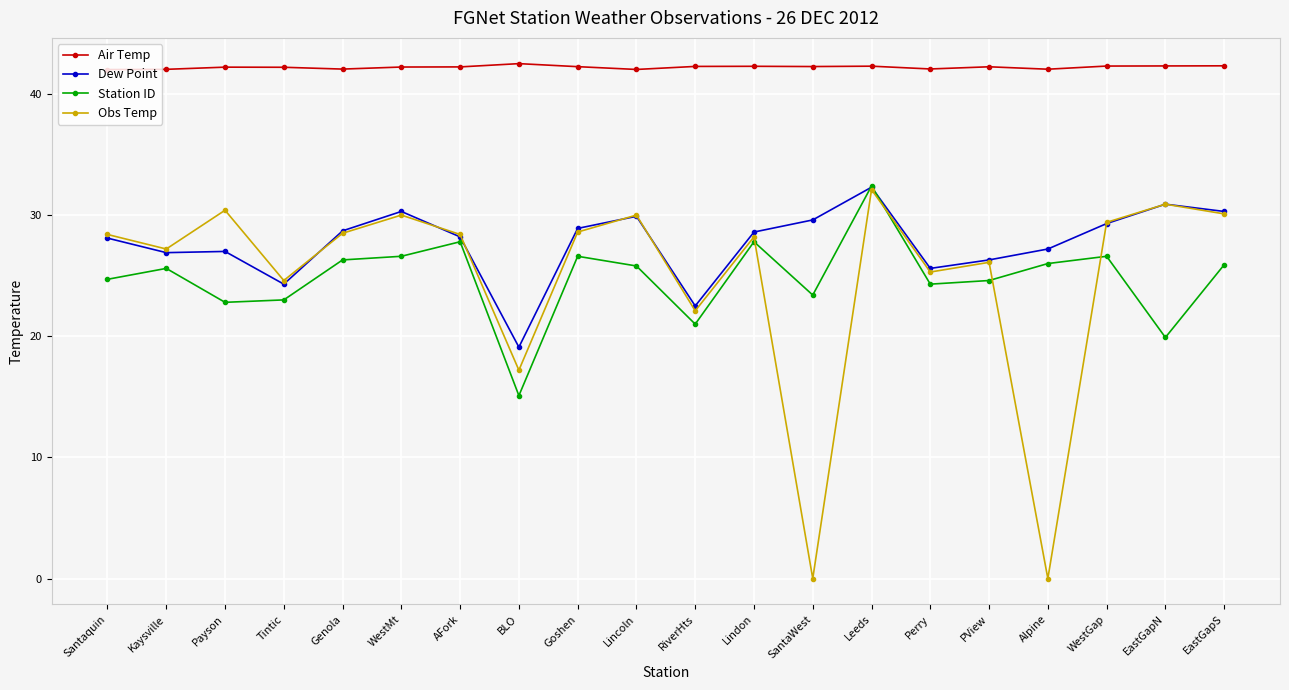

Which series changed the most between AFork and BLO?

Station ID